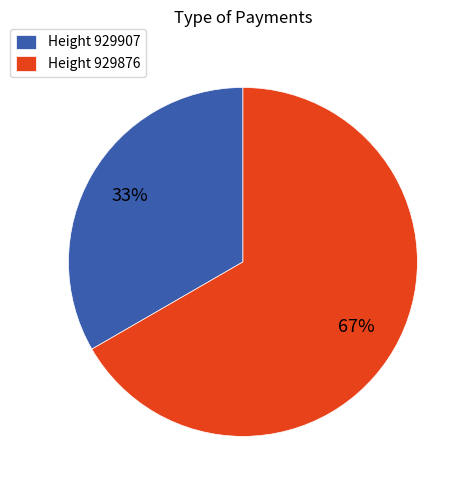

What is the smallest slice in the pie chart?

Height 929907